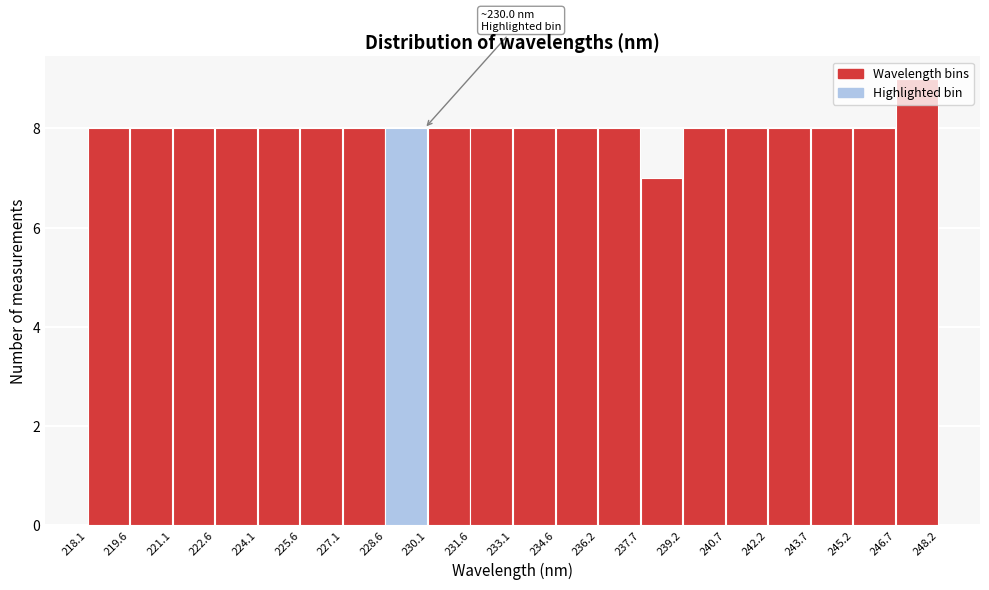

Over which range of the x-axis is the bar tallest?

246.7 to 248.2